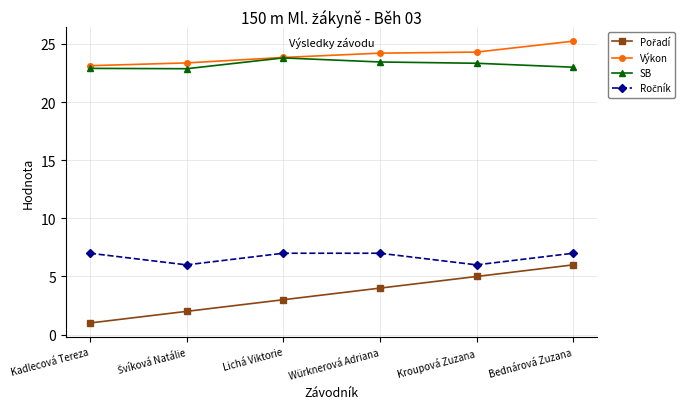

True or false: SB has more than 0 points higher than both neighbors.

True